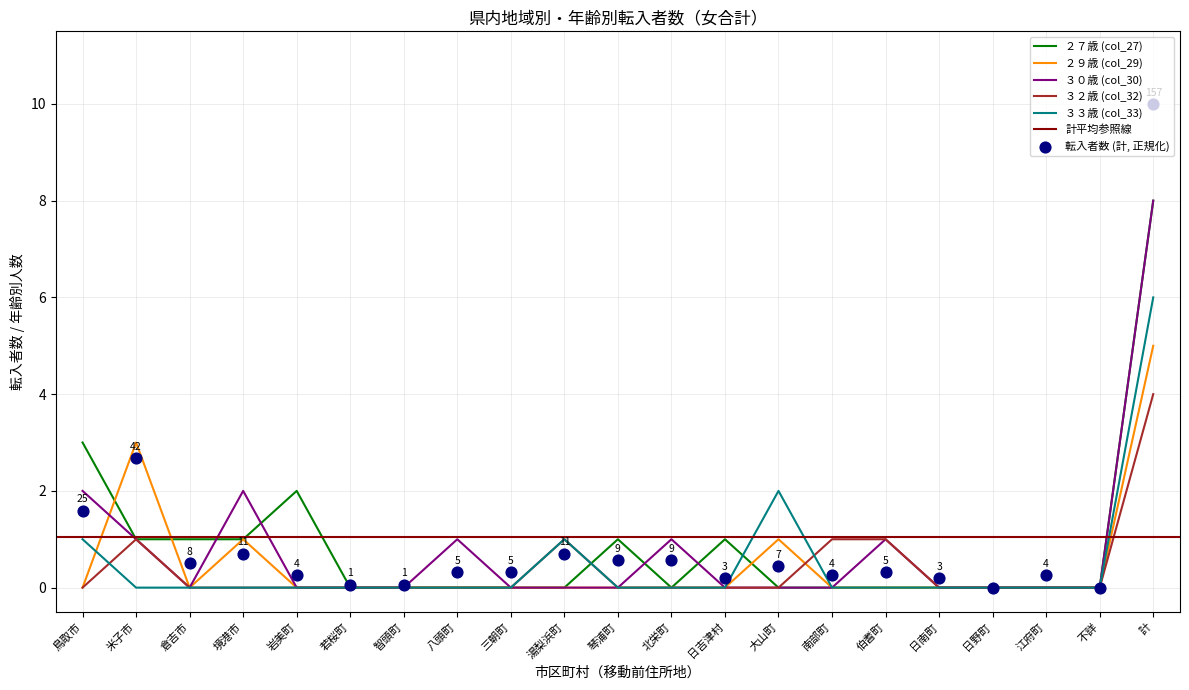

Which series has the largest total across all categories?

total